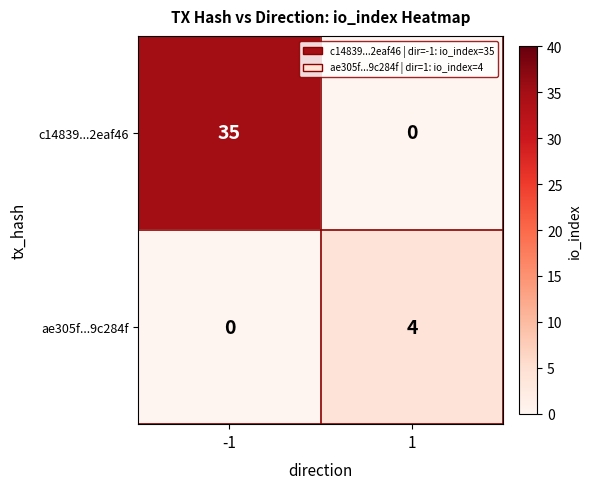

Between -1 and 1, which series saw the biggest shift?

c14839...2eaf46